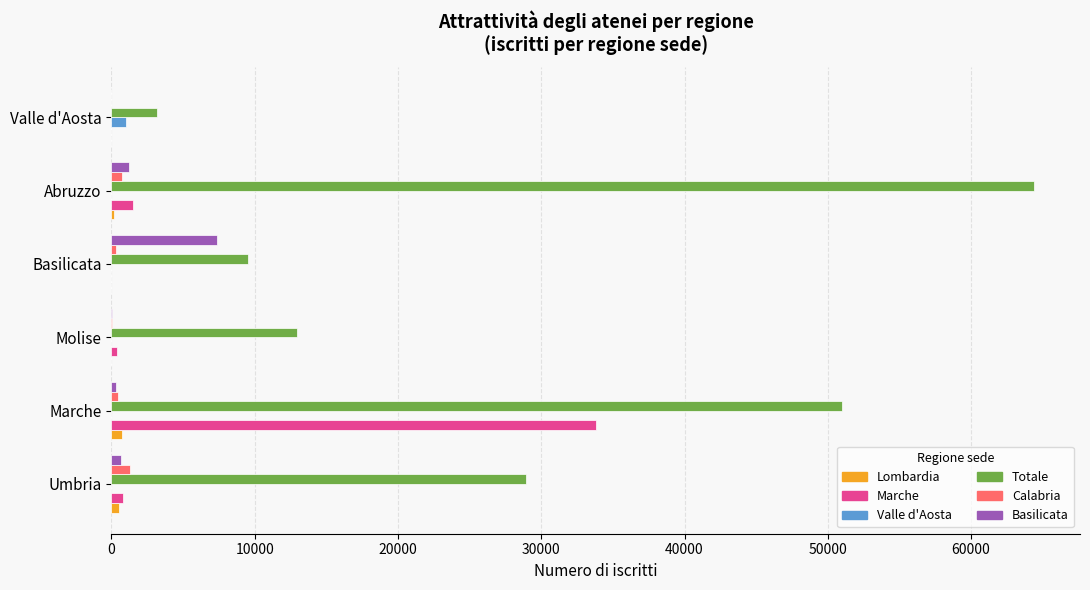

The Totale series shows 13205 at Umbria. True or false?

False